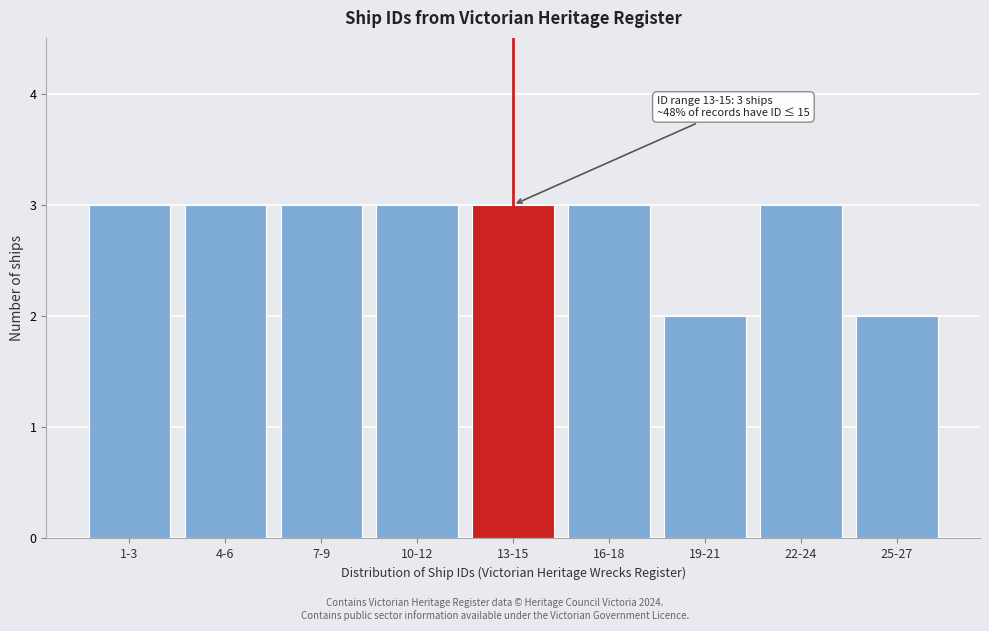

Reading left to right, transcribe all the data shown in this chart.

1-3=3	4-6=3	7-9=3	10-12=3	13-15=3	16-18=3	19-21=2	22-24=3	25-27=2